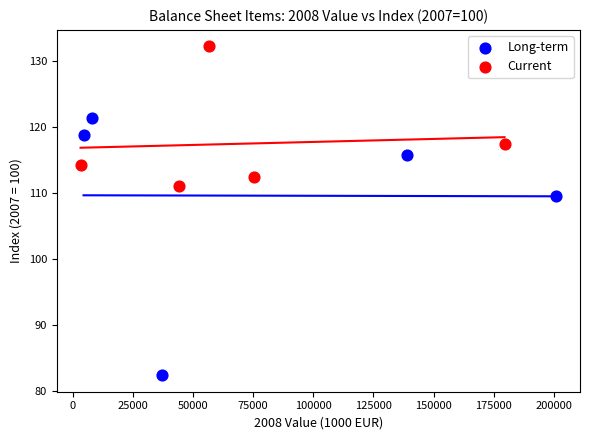

Which series has the widest spread of Y values?

Long-term